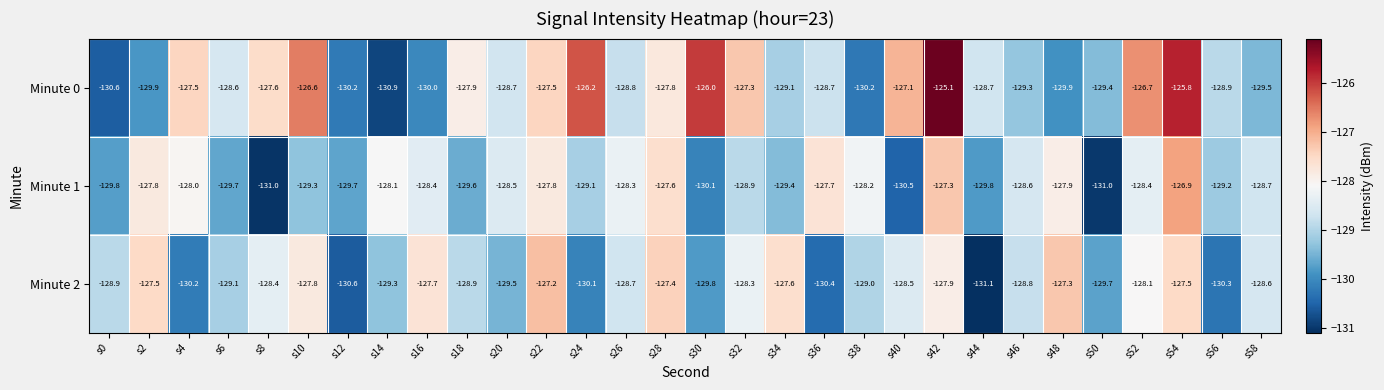

At s32, list the series in order from largest to smallest.

Minute 0, Minute 2, Minute 1